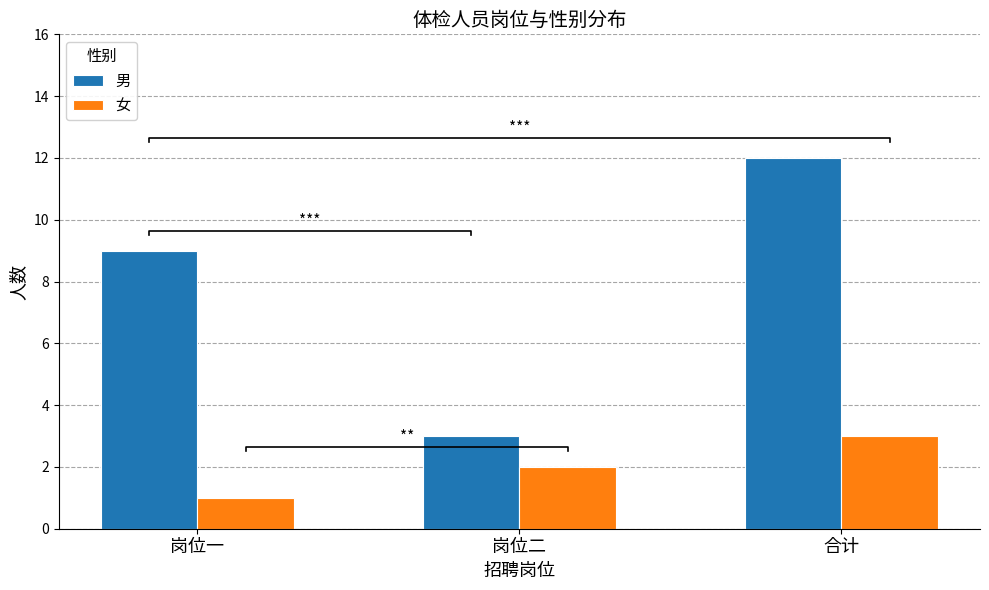

What is the total value across all series at 岗位二?

5